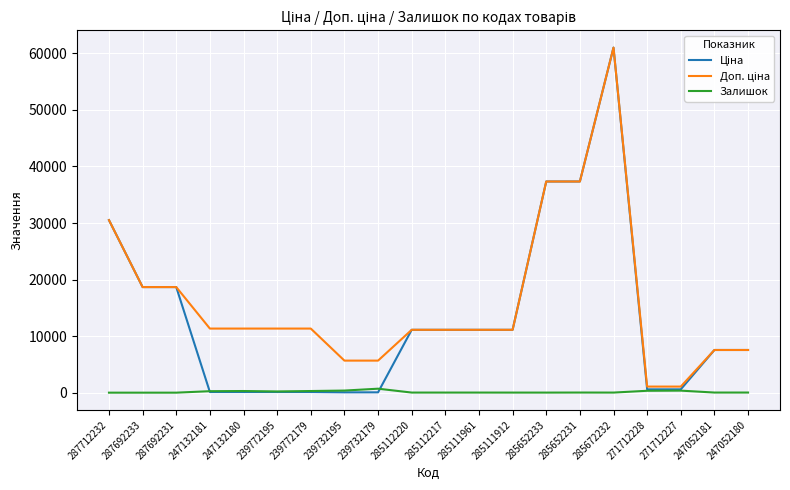

At which category is the sum across all series the highest?

285672232